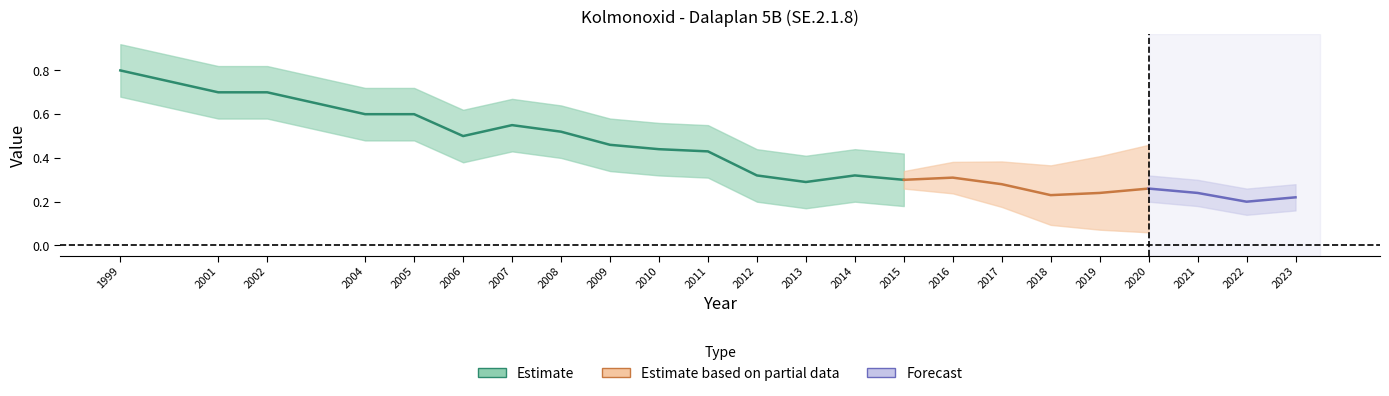

Which category has the highest value across all series?

1999